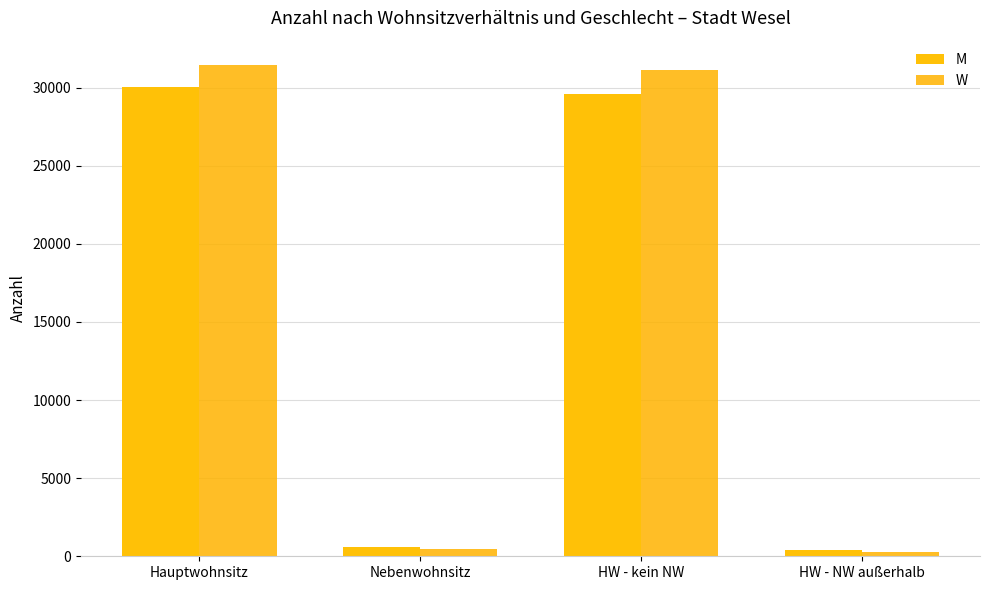

Where does the M series first go above 29576?

Hauptwohnsitz